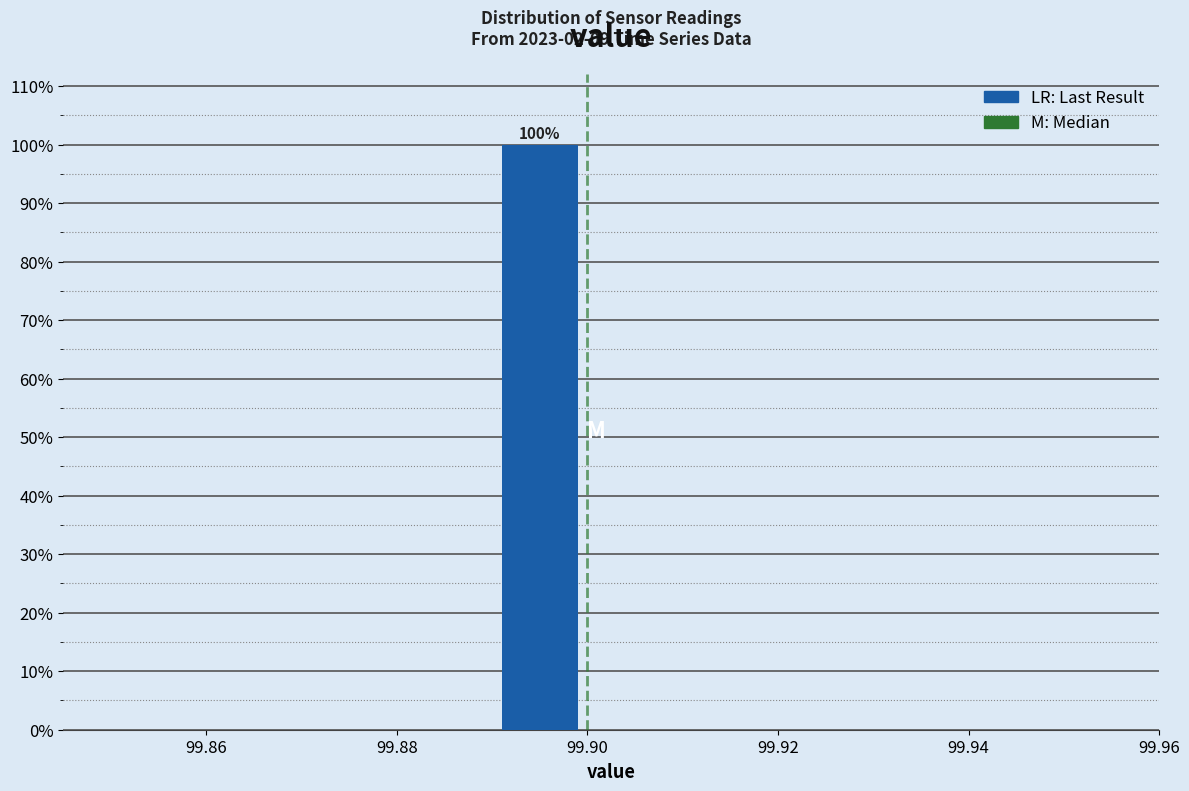

Which range on the x-axis has the tallest bar?

99.89 to 99.90